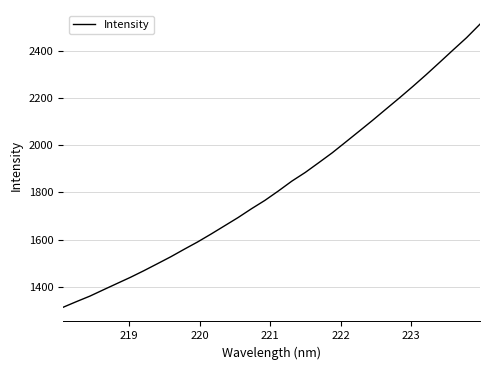

What is the difference between the maximum and minimum values?

1199.7